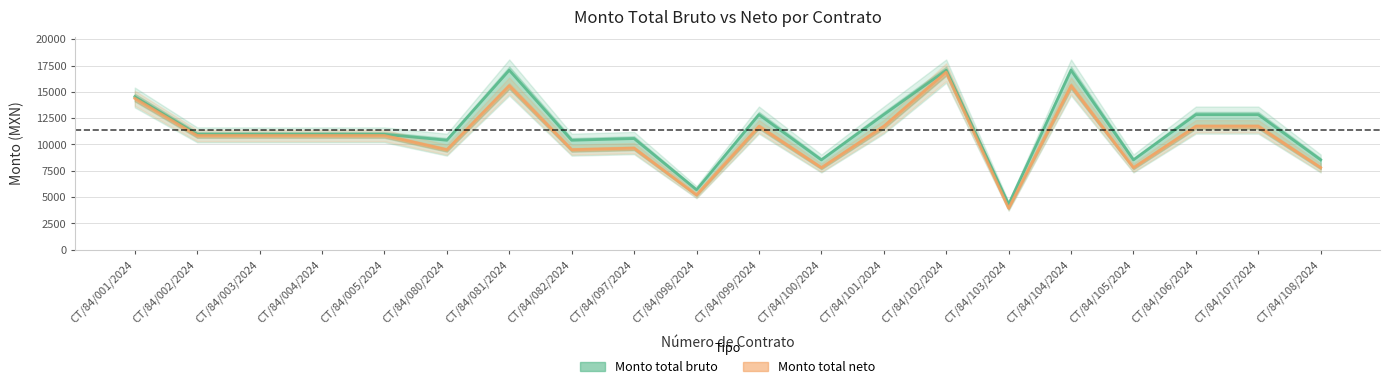

What is the label of the 3rd point from the right?

CT/84/106/2024